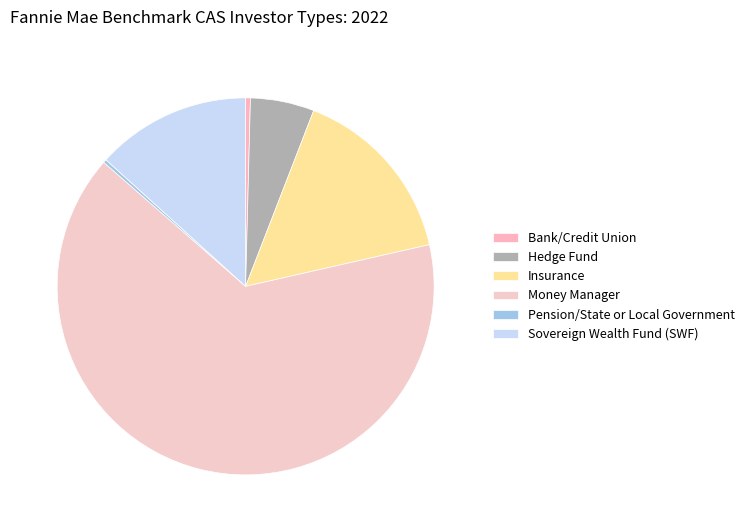

True or false: Money Manager accounts for 65% of the total.

True